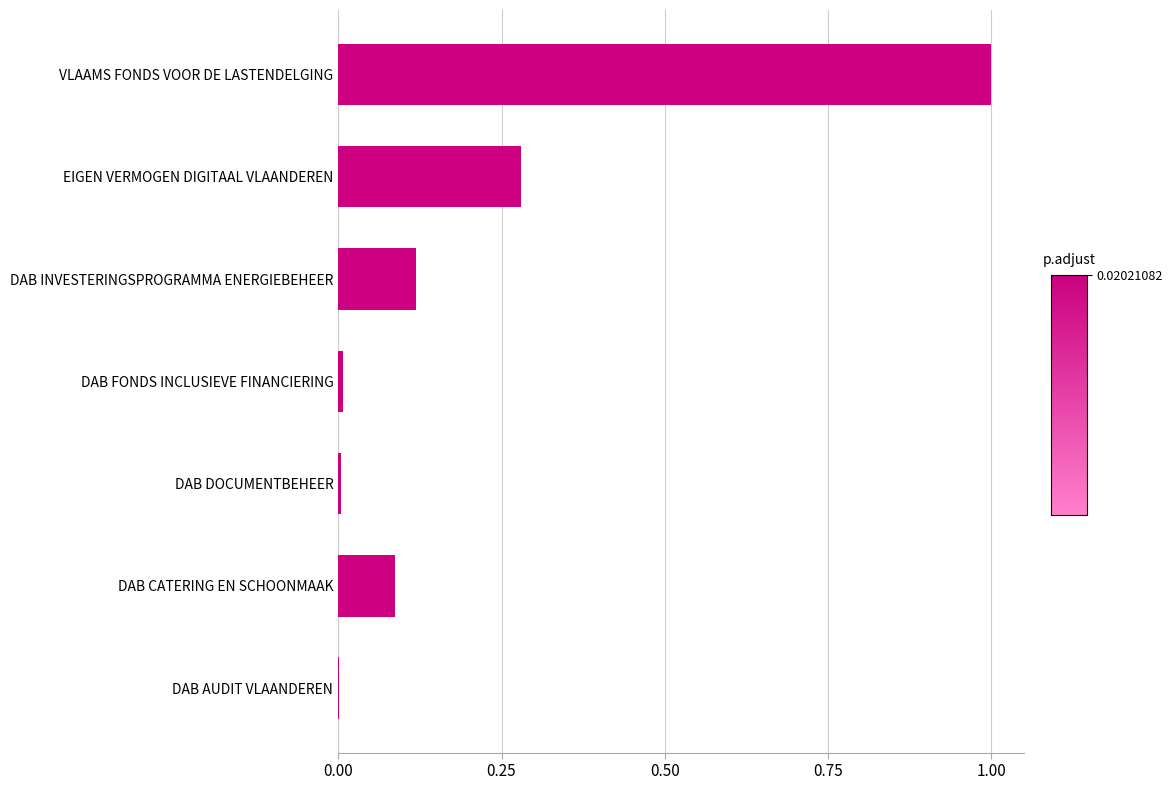

What is the sum of all values?

1.5